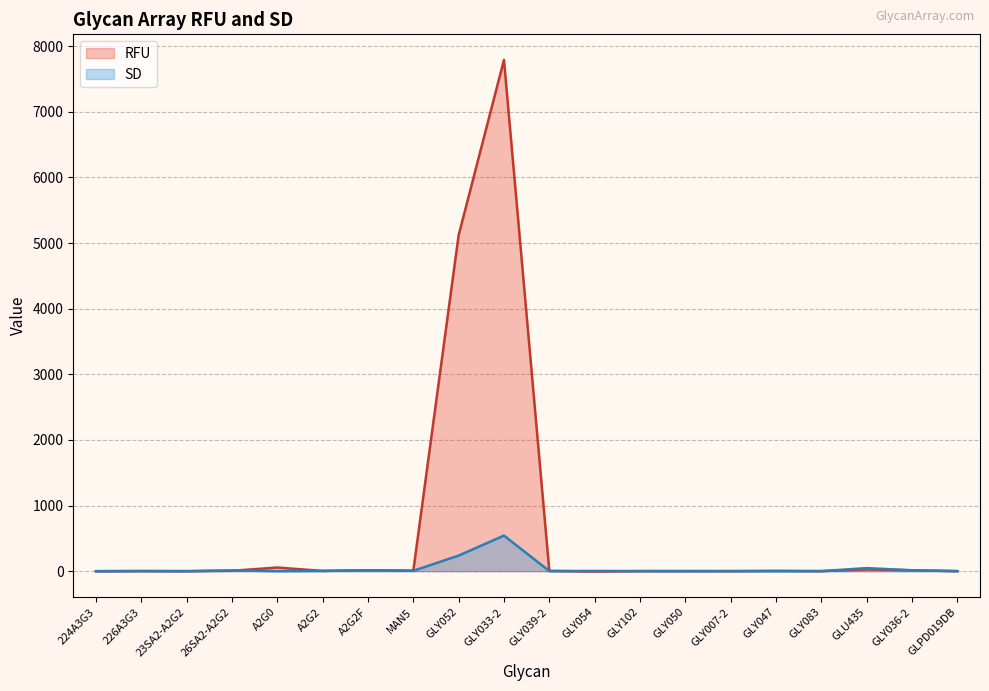

Is the value of SD at GLU435 greater than the value of RFU at A2G2F?

Yes